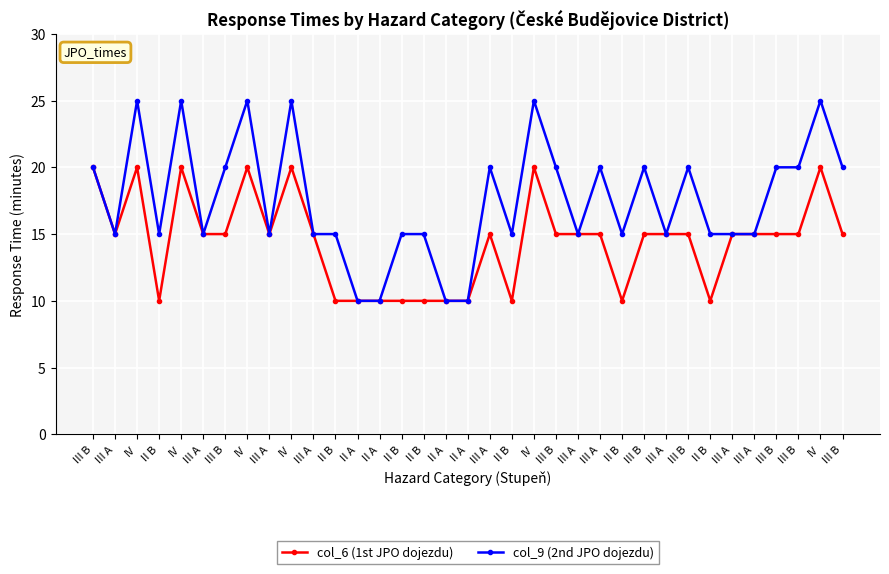

At which category does the chart reach its minimum across all series?

II B